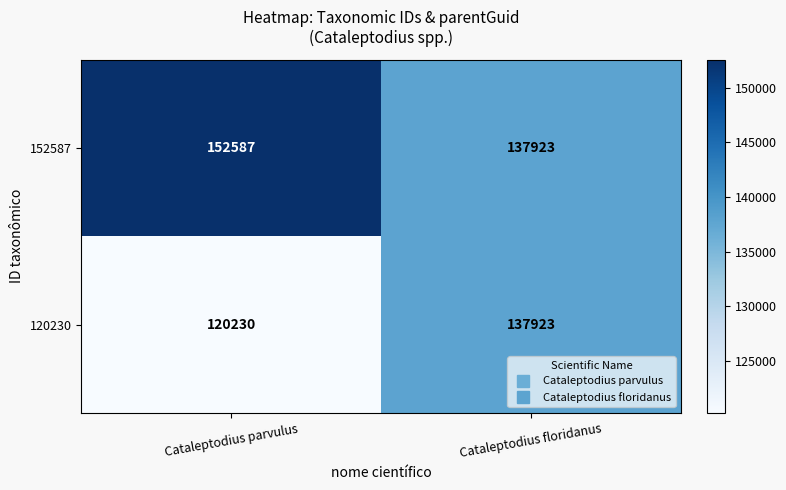

The 120230 series shows 61469 at Cataleptodius parvulus. True or false?

False